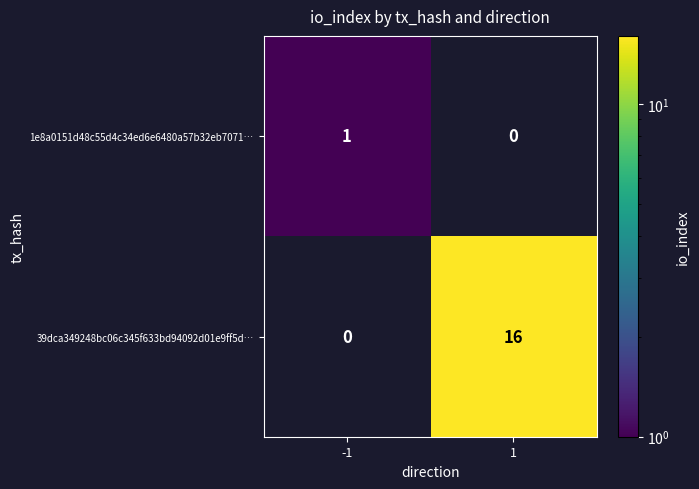

What is the highest value of the 39dca349248bc06c345f633bd94092d01e9ff5d… series?

16